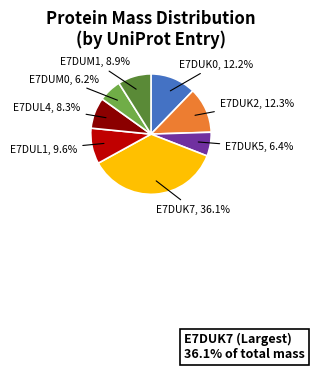

Is there a majority slice in this chart?

No